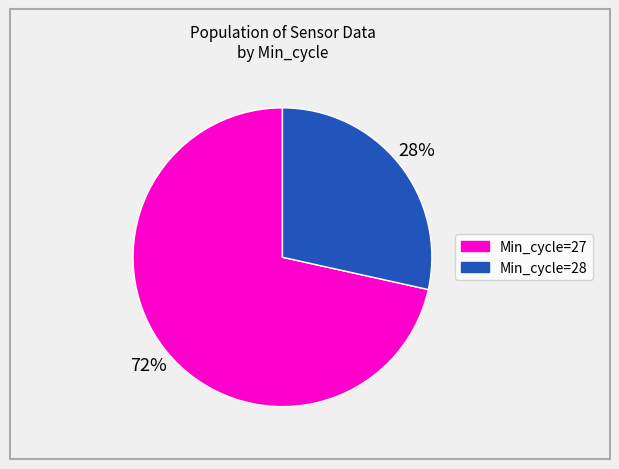

Rank the categories by value from highest to lowest.

Min_cycle=27, Min_cycle=28